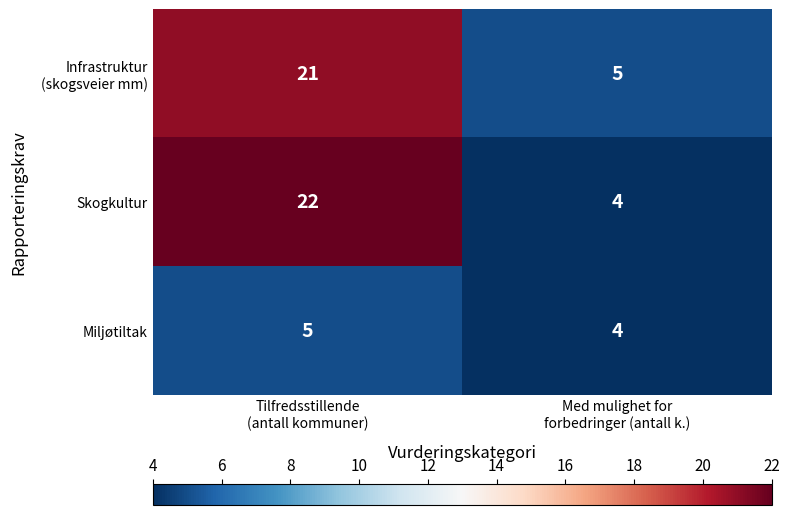

What is the minimum value for Miljøtiltak?

4